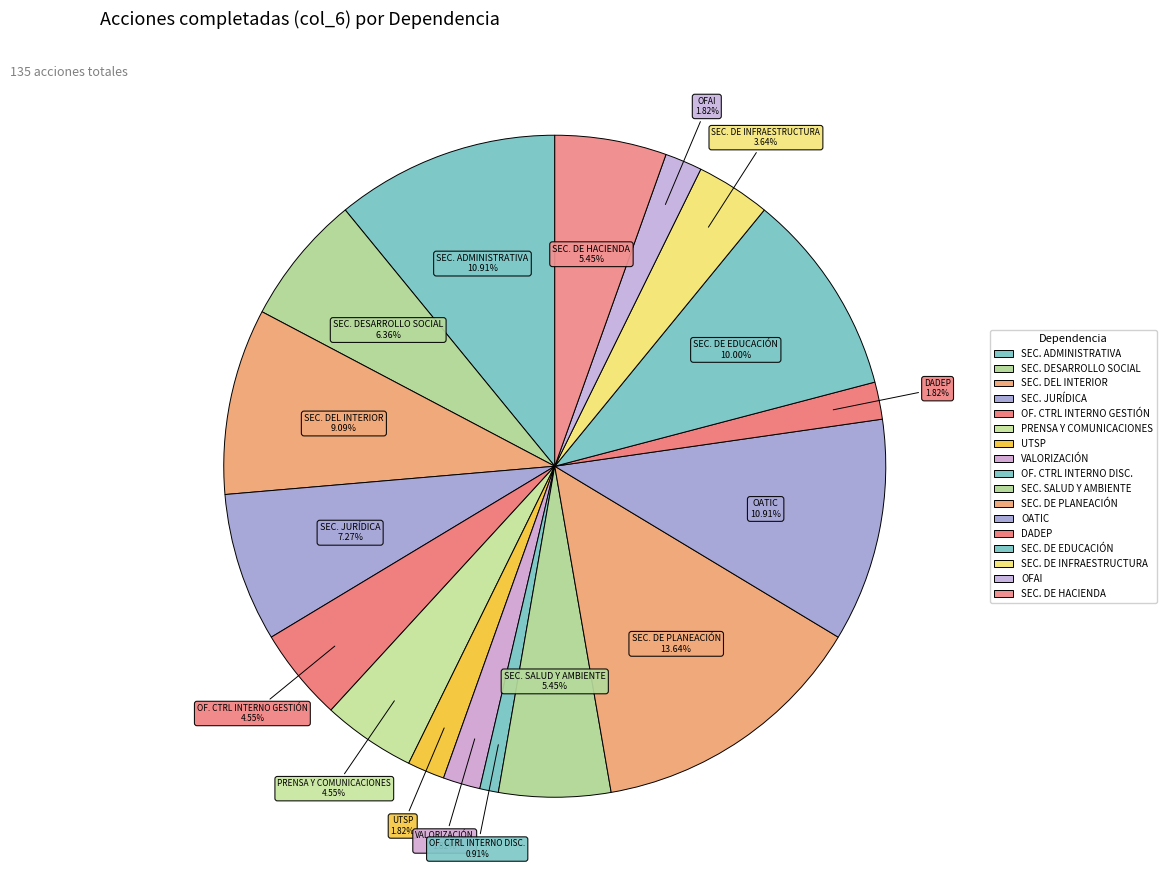

Which slice is the smallest?

OFICINA CONTROL INTERNO DISCIPLINARIO